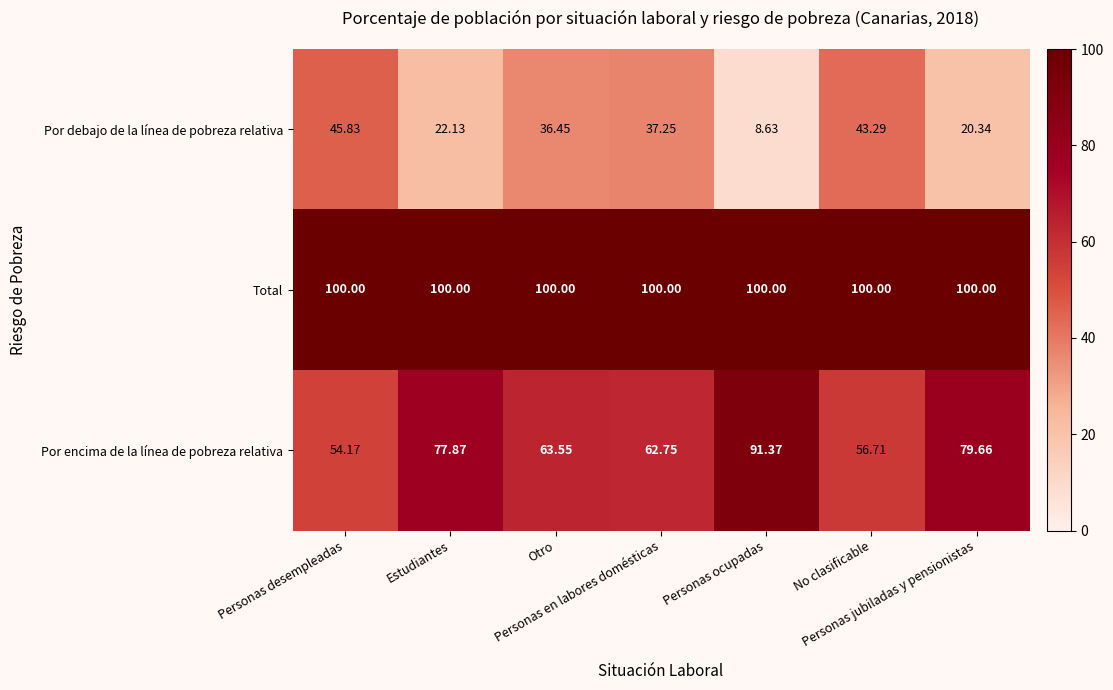

Rank the series at No clasificable from lowest to highest value.

Por debajo de la línea de pobreza relativa, Por encima de la línea de pobreza relativa, Total